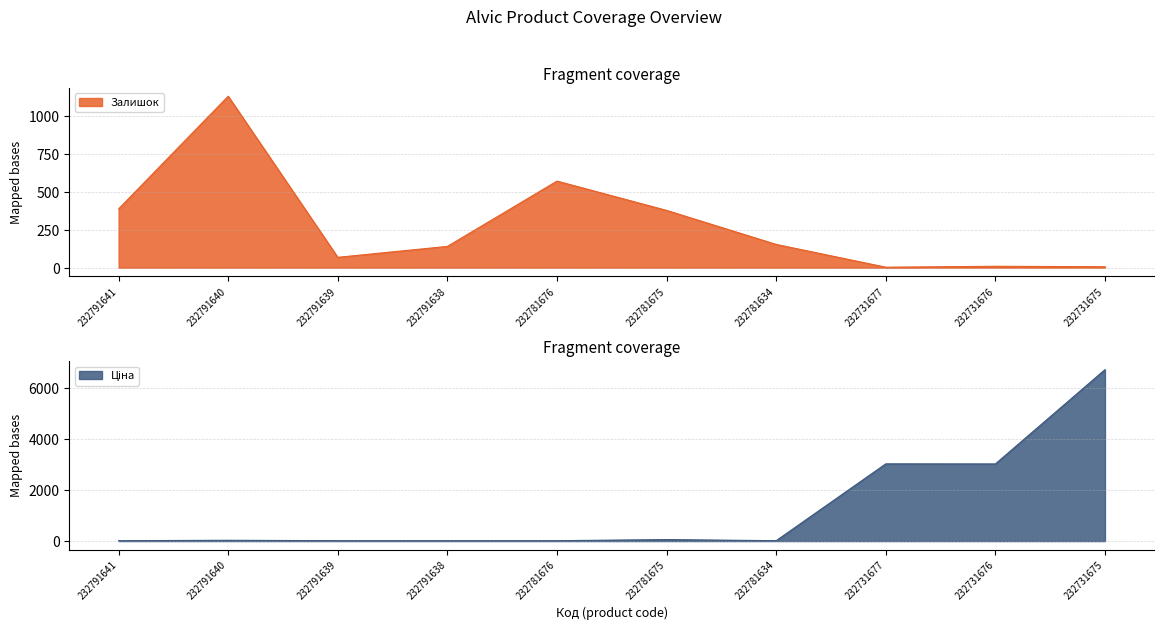

Which series ends up on top after the final intersection of Ціна and Залишок?

Ціна